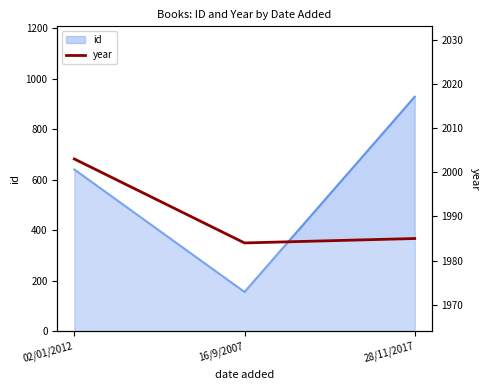

What position from the left is 16/9/2007?

2